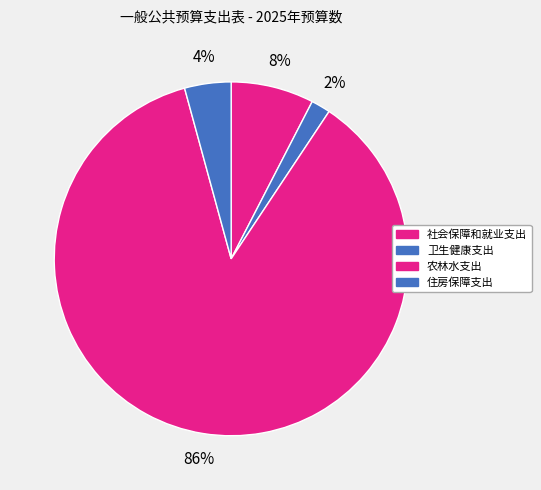

Does 农林水支出 account for over 50% of the chart?

Yes